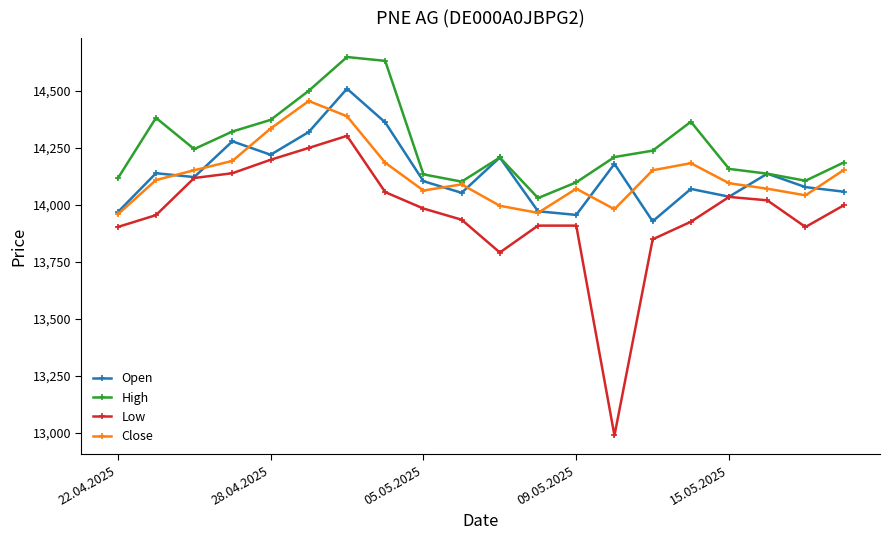

What is the highest value of the Low series?

14302